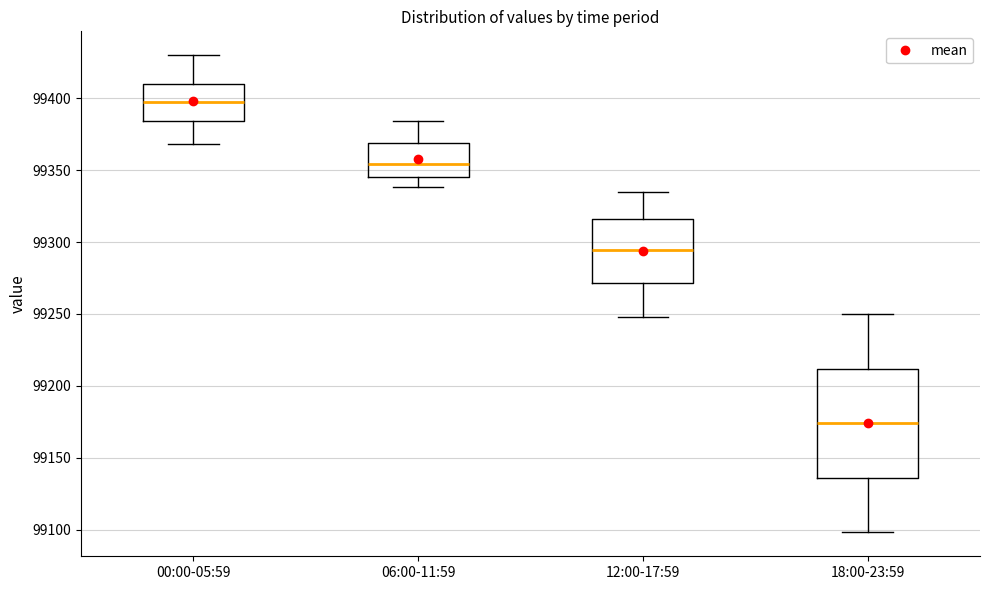

Reading left to right, transcribe this box plot: for each box, give where its median line is, the range the box spans, and where its two whiskers end, as read against the y-axis. The values are not printed on the chart, so give them approximately, as read against the axis.

00:00-05:59: median 99400, box 99385 to 99410, whiskers 99370 to 99430
06:00-11:59: median 99355, box 99345 to 99370, whiskers 99340 to 99385
12:00-17:59: median 99295, box 99270 to 99315, whiskers 99250 to 99335
18:00-23:59: median 99175, box 99135 to 99210, whiskers 99100 to 99250